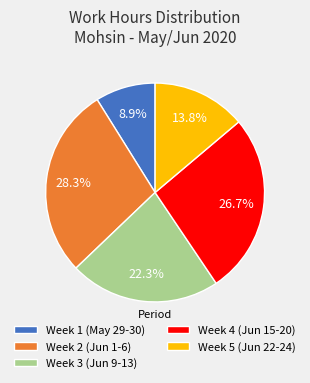

To the nearest percent, what is the average slice percentage?

20%